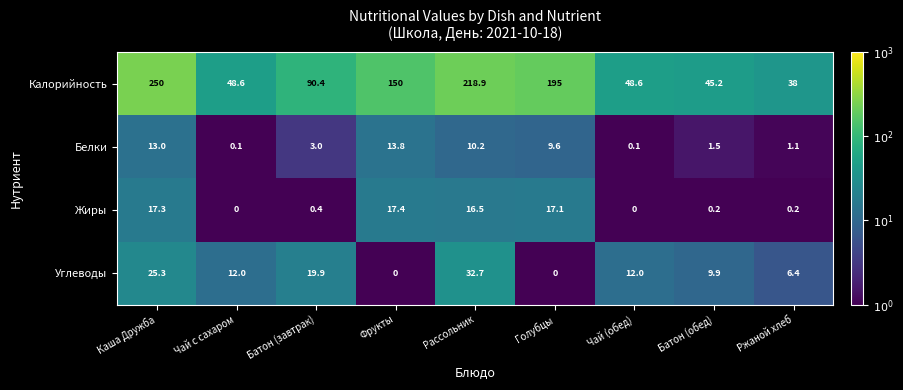

How many data points does each series have?

9